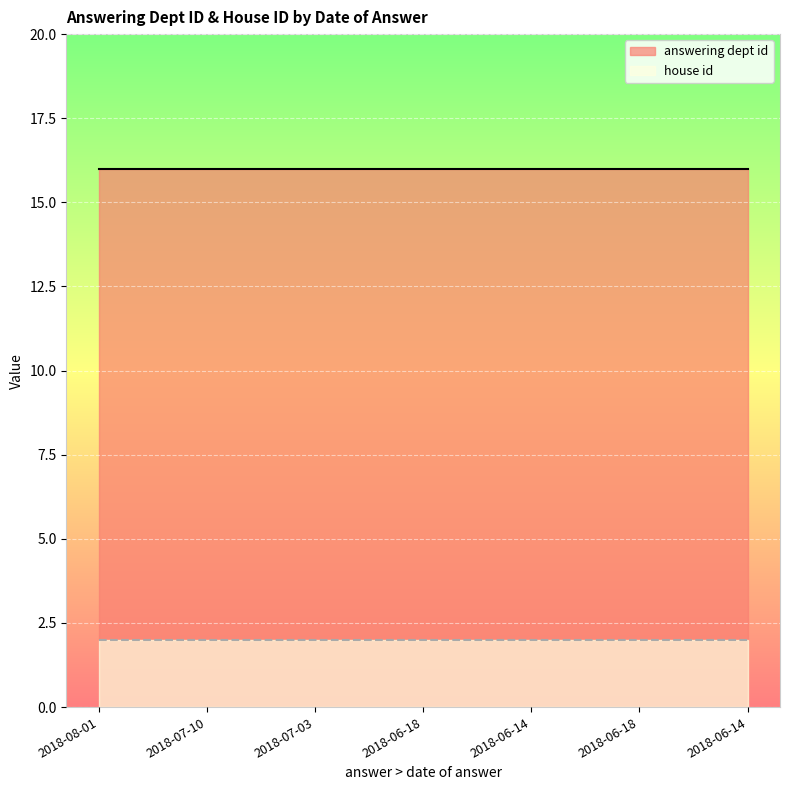

Which label corresponds to the smallest value in the chart?

2018-08-01